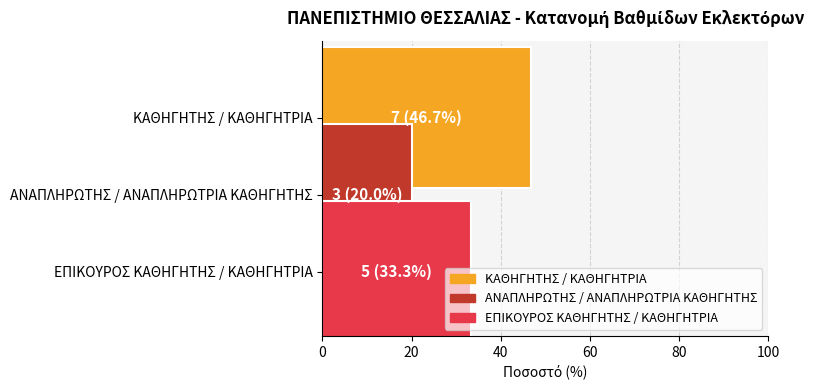

List the series in order of their peak value, highest first.

ΚΑΘΗΓΗΤΗΣ / ΚΑΘΗΓΗΤΡΙΑ, ΕΠΙΚΟΥΡΟΣ ΚΑΘΗΓΗΤΗΣ / ΚΑΘΗΓΗΤΡΙΑ, ΑΝΑΠΛΗΡΩΤΗΣ / ΑΝΑΠΛΗΡΩΤΡΙΑ ΚΑΘΗΓΗΤΗΣ